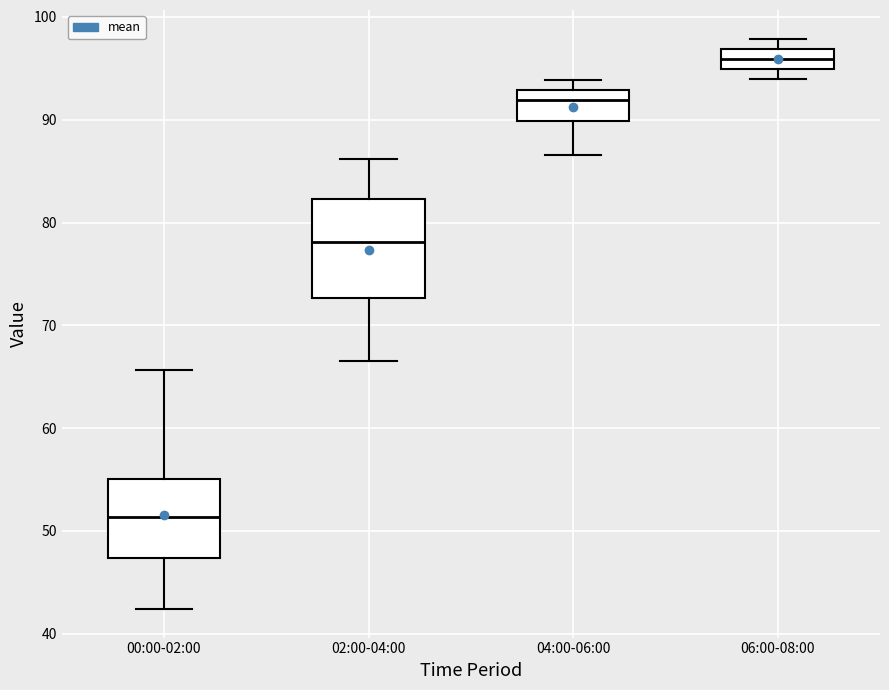

Where does the median line of the box for 06:00-08:00 sit on the y-axis? The values are not printed on the chart, so give them approximately, as read against the axis.

96